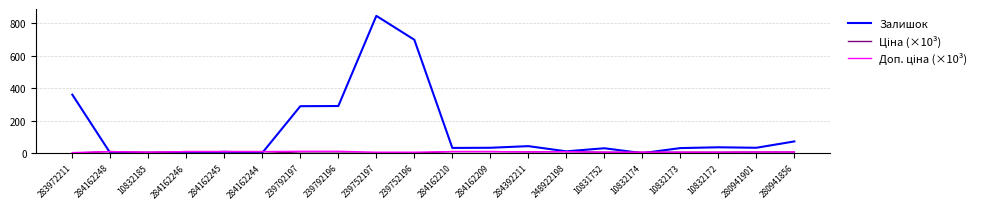

True or false: Залишок has a value of 124.1 at 280941856.

False